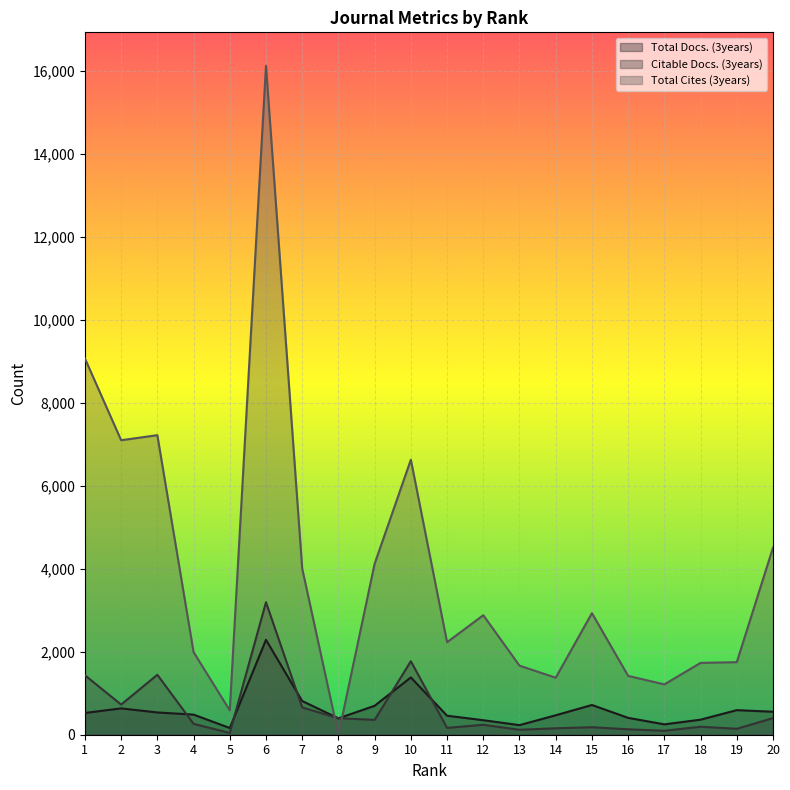

What is the difference between the maximum and second lowest values in the Total Cites (3years) series?

15545